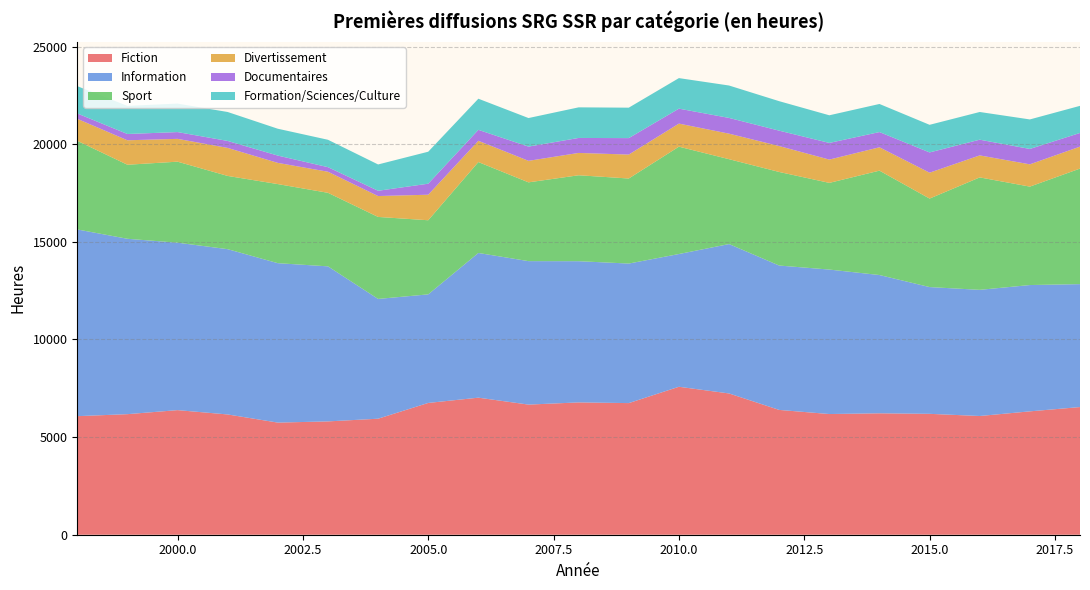

The value of Fiction at 2000.0 is 6382.0. True or false?

True